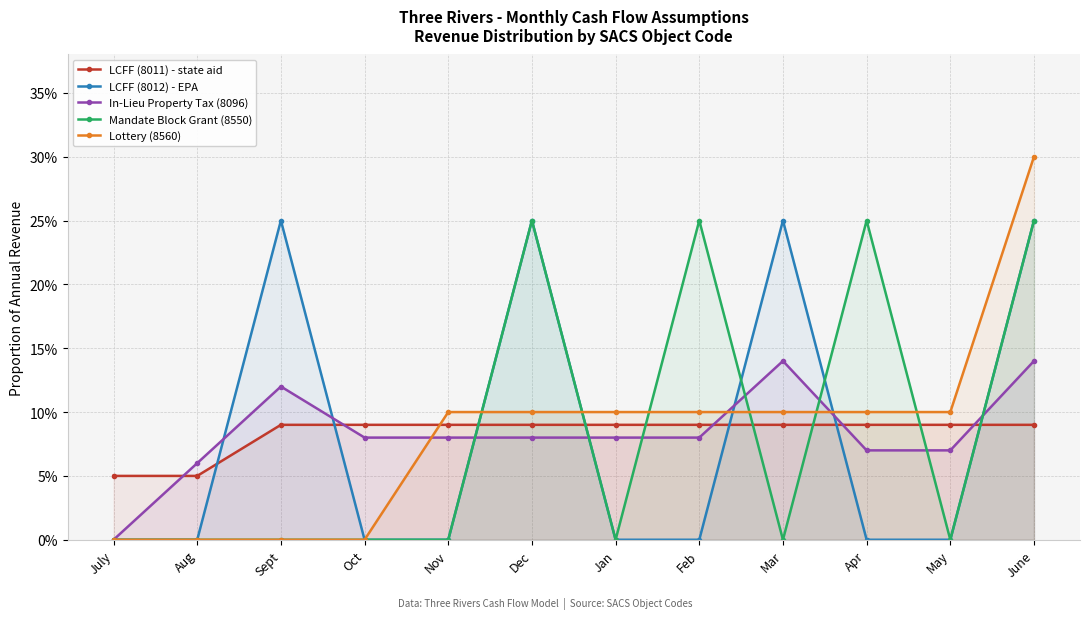

At Jan, list the series in order from smallest to largest.

LCFF (8012) - EPA, Mandate Block Grant (8550), In-Lieu Property Tax (8096), LCFF (8011) - state aid, Lottery (8560)